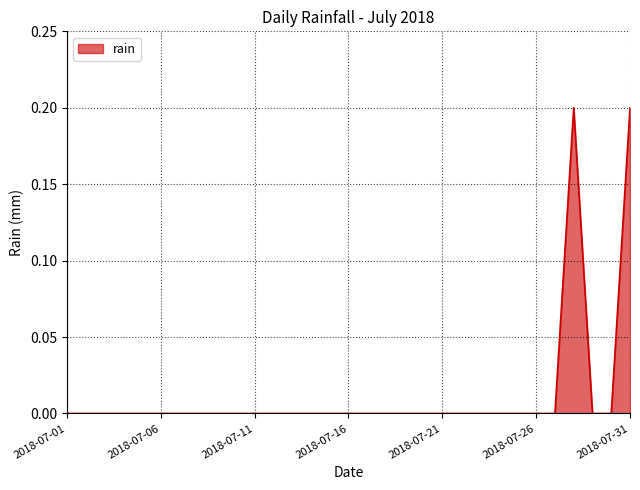

Rank the categories by value from highest to lowest.

2018-07-28, 2018-07-31, 2018-07-01, 2018-07-02, 2018-07-03, 2018-07-04, 2018-07-05, 2018-07-06, 2018-07-07, 2018-07-08, 2018-07-09, 2018-07-10, 2018-07-11, 2018-07-12, 2018-07-13, 2018-07-14, 2018-07-15, 2018-07-16, 2018-07-17, 2018-07-18, 2018-07-19, 2018-07-20, 2018-07-21, 2018-07-22, 2018-07-23, 2018-07-24, 2018-07-25, 2018-07-26, 2018-07-27, 2018-07-29, 2018-07-30